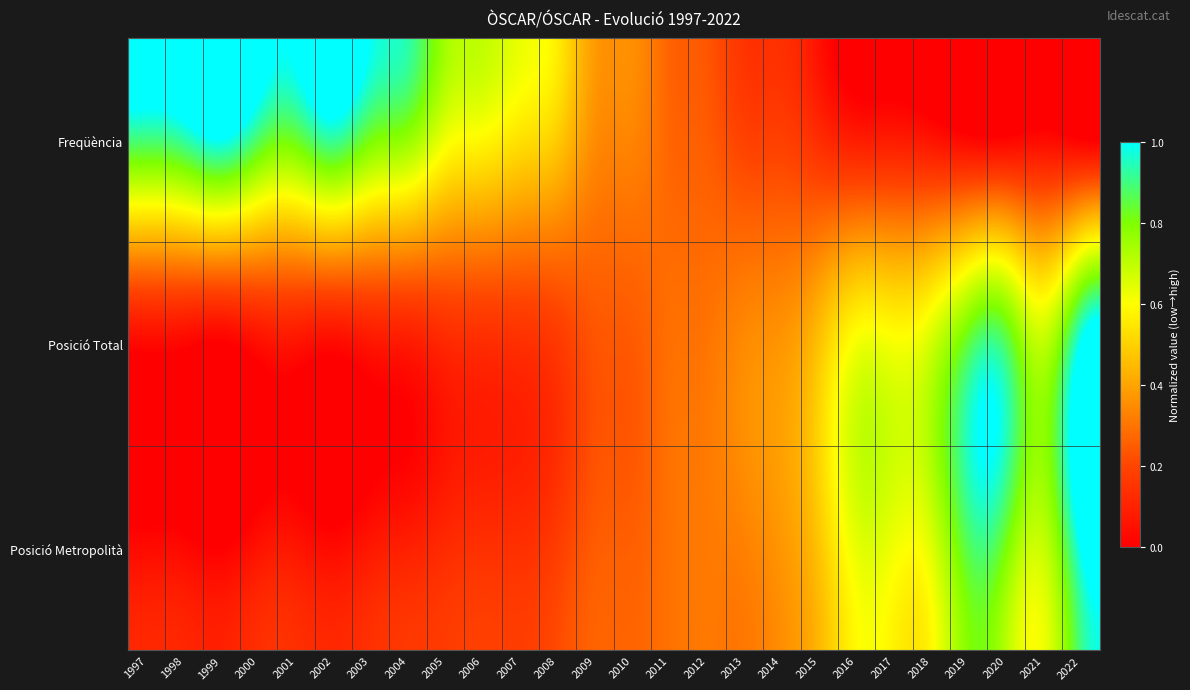

What is the total value across all series at 1998?

1.0